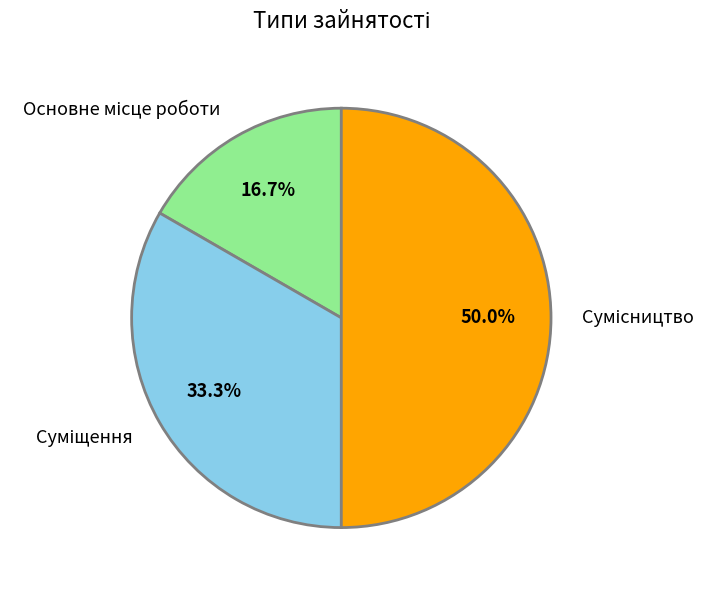

How many slices are in this pie chart?

3